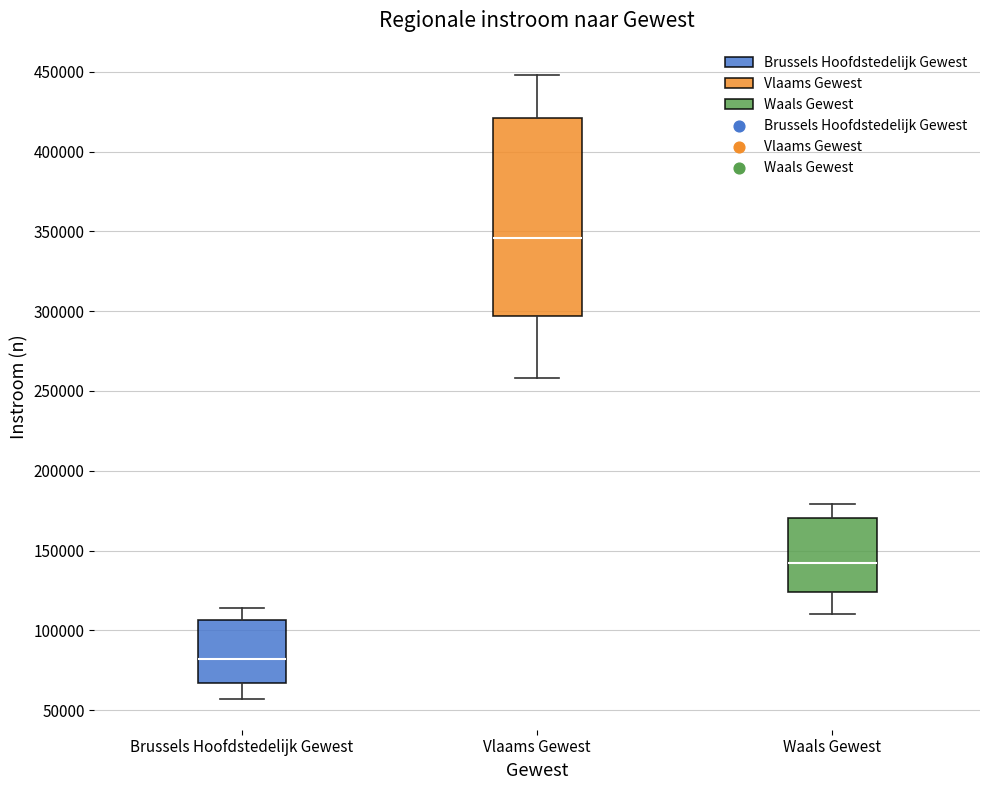

Reading left to right, transcribe this box plot: for each box, give where its median line is, the range the box spans, and where its two whiskers end, as read against the y-axis. The values are not printed on the chart, so give them approximately, as read against the axis.

Brussels Hoofdstedelijk Gewest: median 80000, box 65000 to 105000, whiskers 55000 to 115000
Vlaams Gewest: median 345000, box 295000 to 420000, whiskers 260000 to 450000
Waals Gewest: median 140000, box 125000 to 170000, whiskers 110000 to 180000